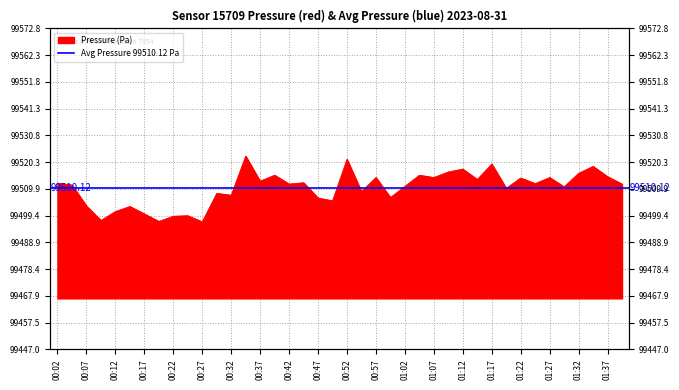

Rank the categories by value from highest to lowest.

00:34, 00:52, 01:17, 01:35, 01:12, 01:09, 01:32, 00:39, 01:04, 01:37, 00:57, 01:07, 01:27, 01:22, 01:15, 00:37, 00:44, 00:02, 01:25, 00:42, 01:40, 00:04, 01:02, 01:30, 01:20, 00:54, 00:29, 00:32, 00:59, 00:47, 00:49, 00:07, 00:14, 00:12, 00:17, 00:24, 00:22, 00:09, 00:19, 00:27